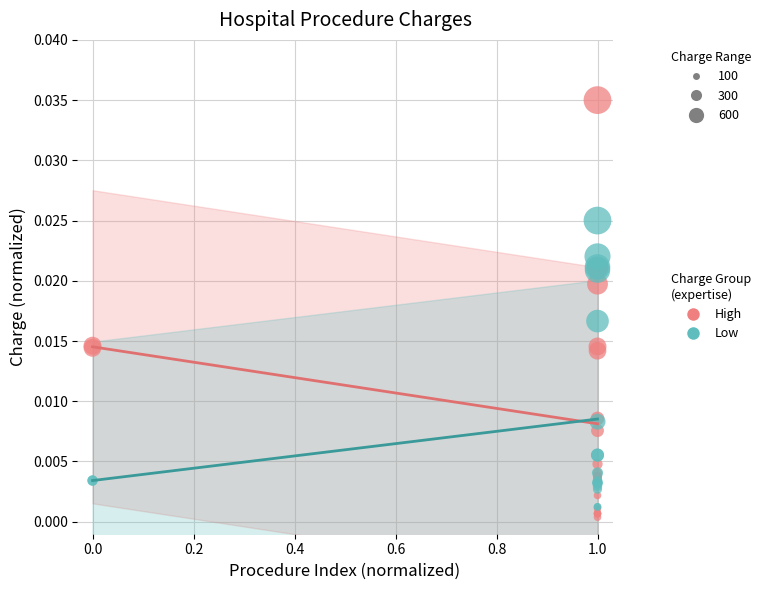

Which series has the largest Y range (max minus min)?

High